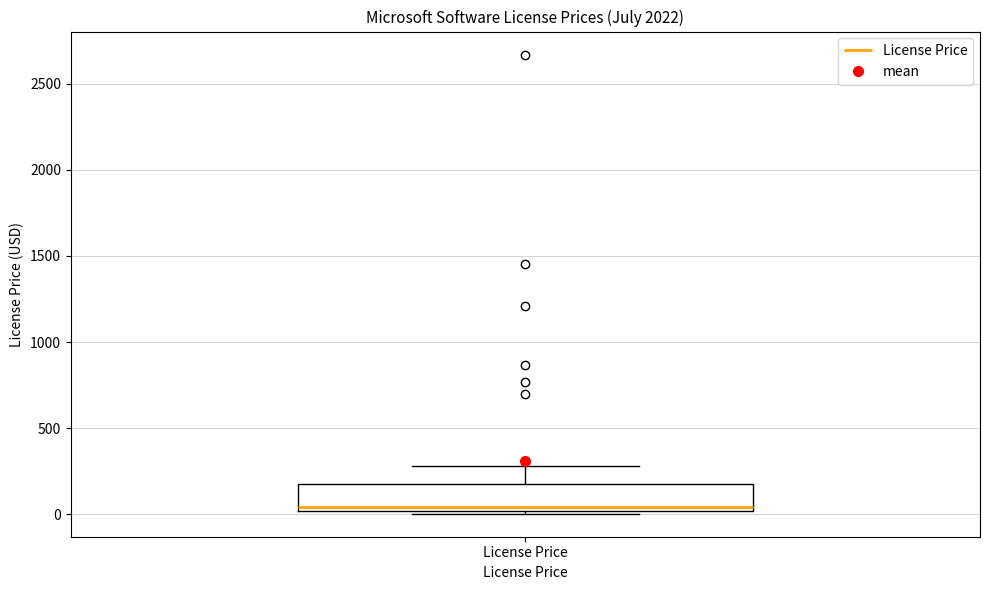

Transcribe this box plot: give where the median line is, the range the box spans, and where the two whiskers end, as read against the y-axis. The values are not printed on the chart, so give them approximately, as read against the axis.

median 50, box 0 to 150, whiskers 0 (just below the box's lower edge) to 300